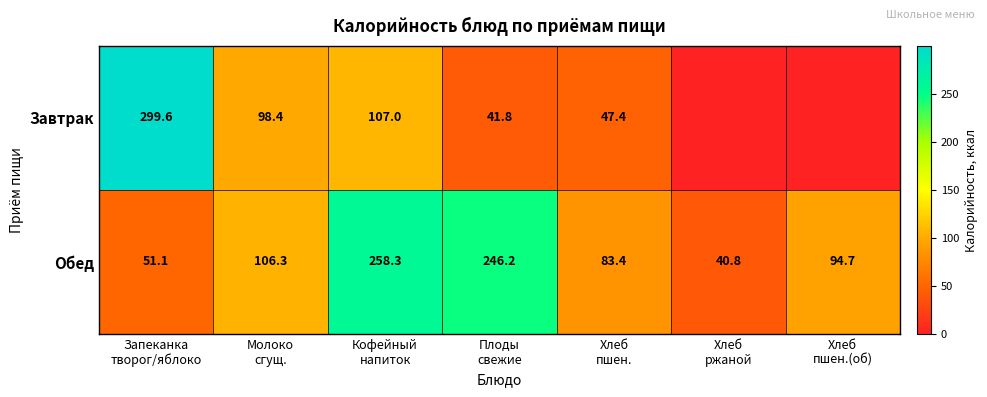

What is the minimum value for Обед?

40.8